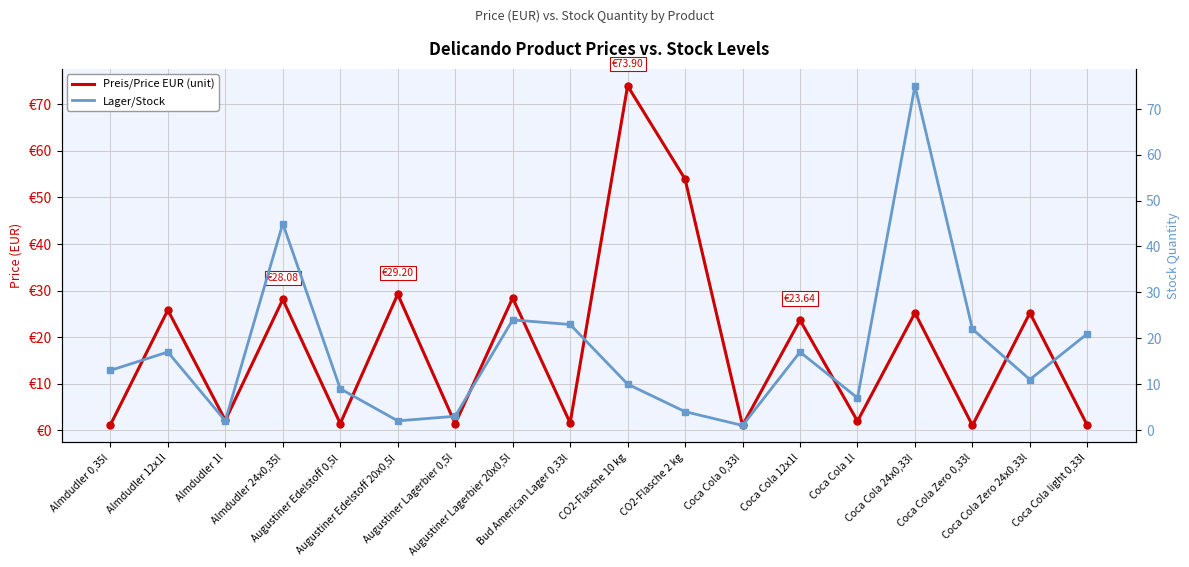

Where does the Preis/Price EUR (unit) series first go above 23?

Almdudler 12x1l